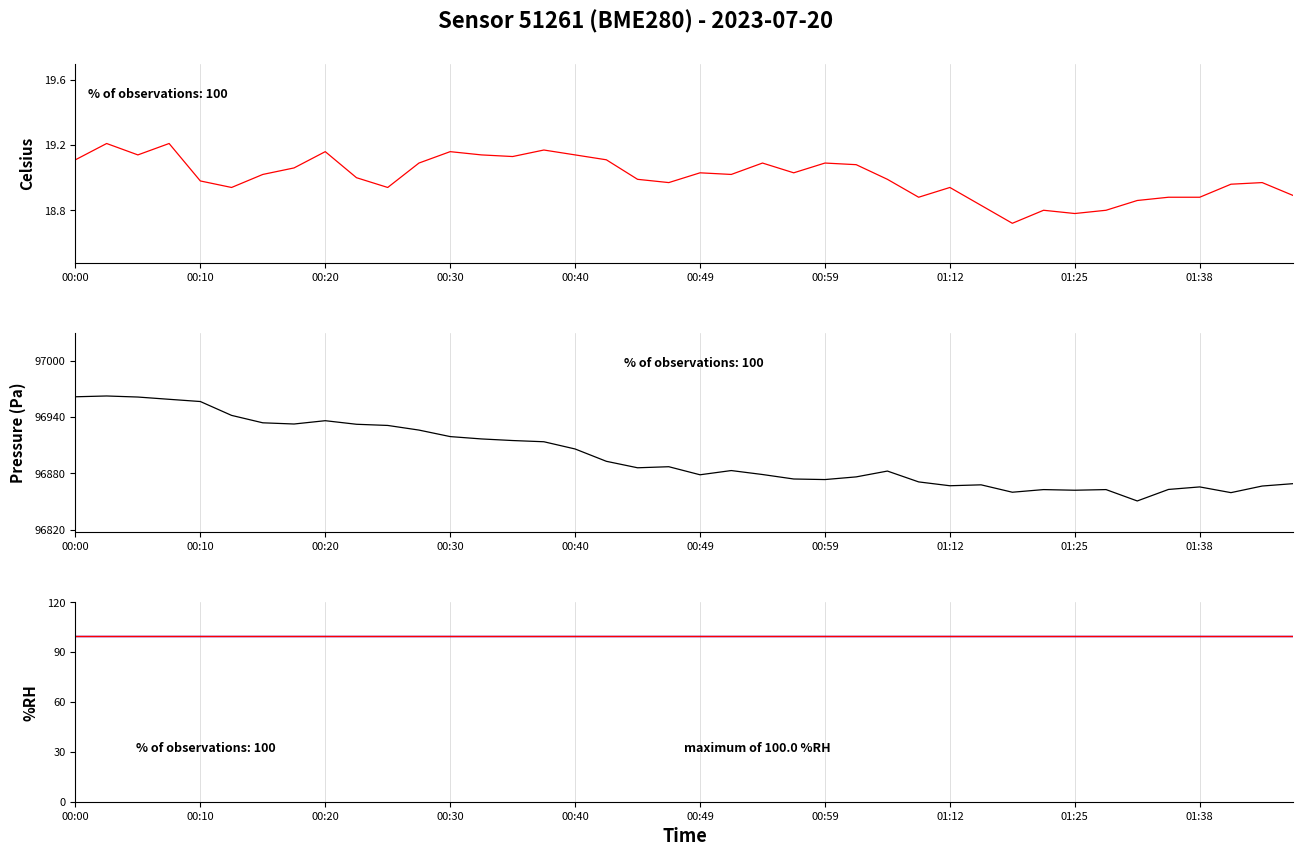

What is the difference between the highest and lowest values at 10?

96912.3